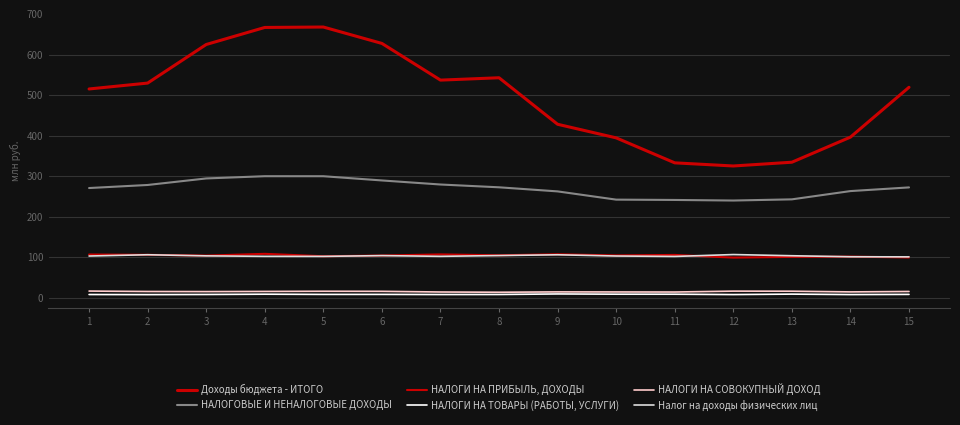

Is this an area chart (filled region under the line)?

No